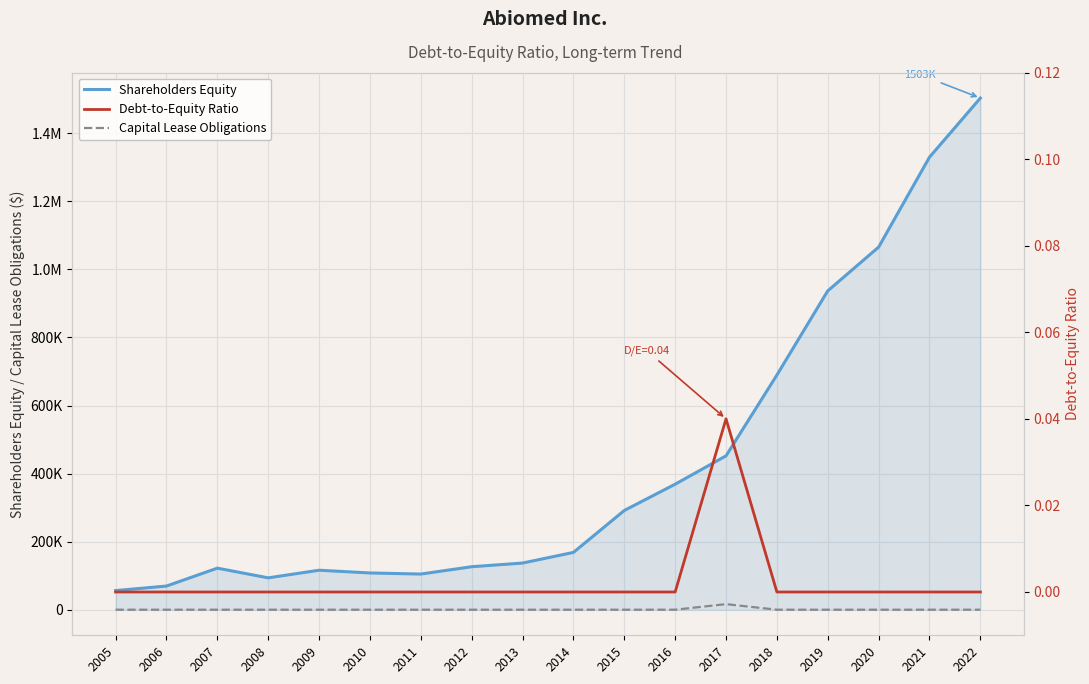

What is the approximate value of Shareholders Equity at 2016?

368775.0